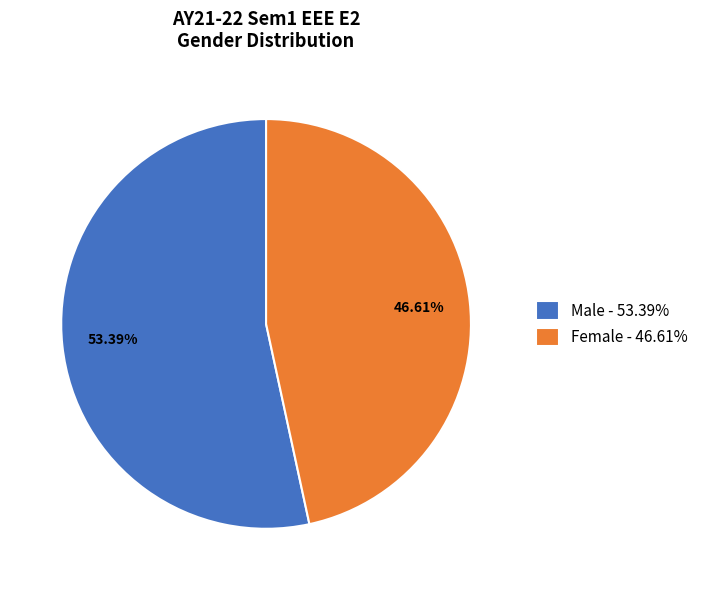

Is there a majority slice in this chart?

Yes